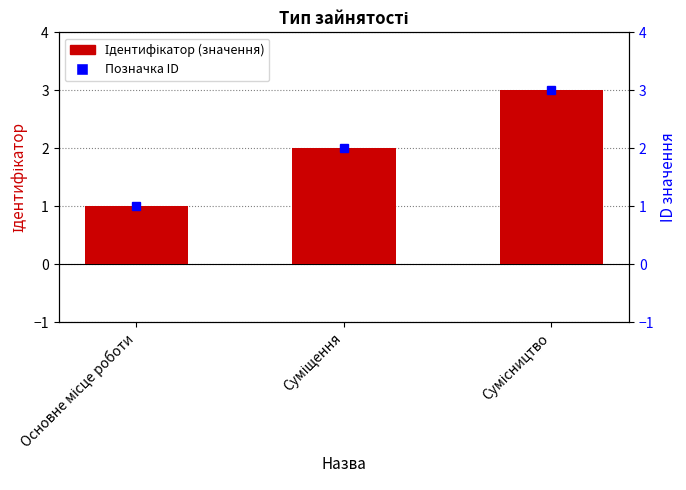

Reading right to left, list all the values displayed in this chart.

Сумісництво=3	Суміщення=2	Основне місце роботи=1